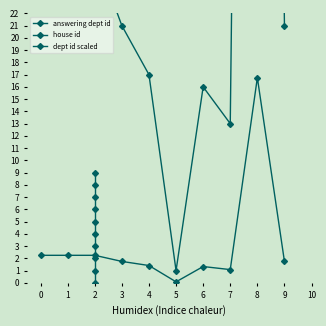

What is the sum of the dept id scaled values at 7 and 0?

3.3